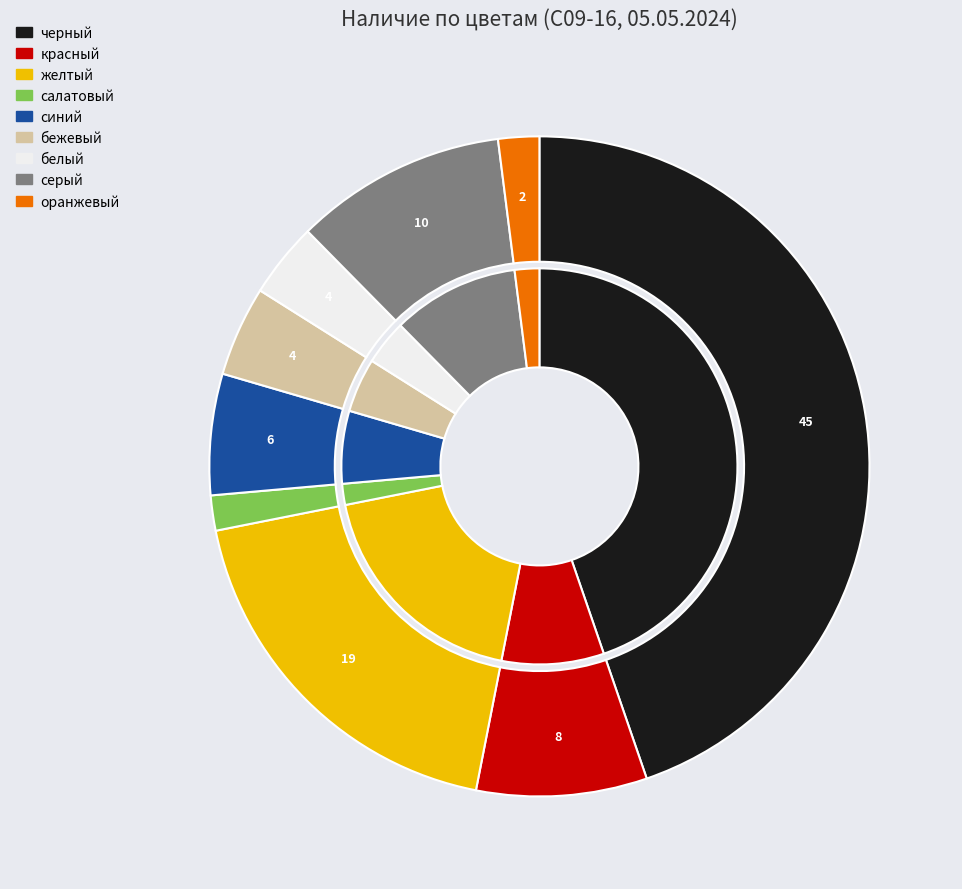

Does any single category account for the majority?

No